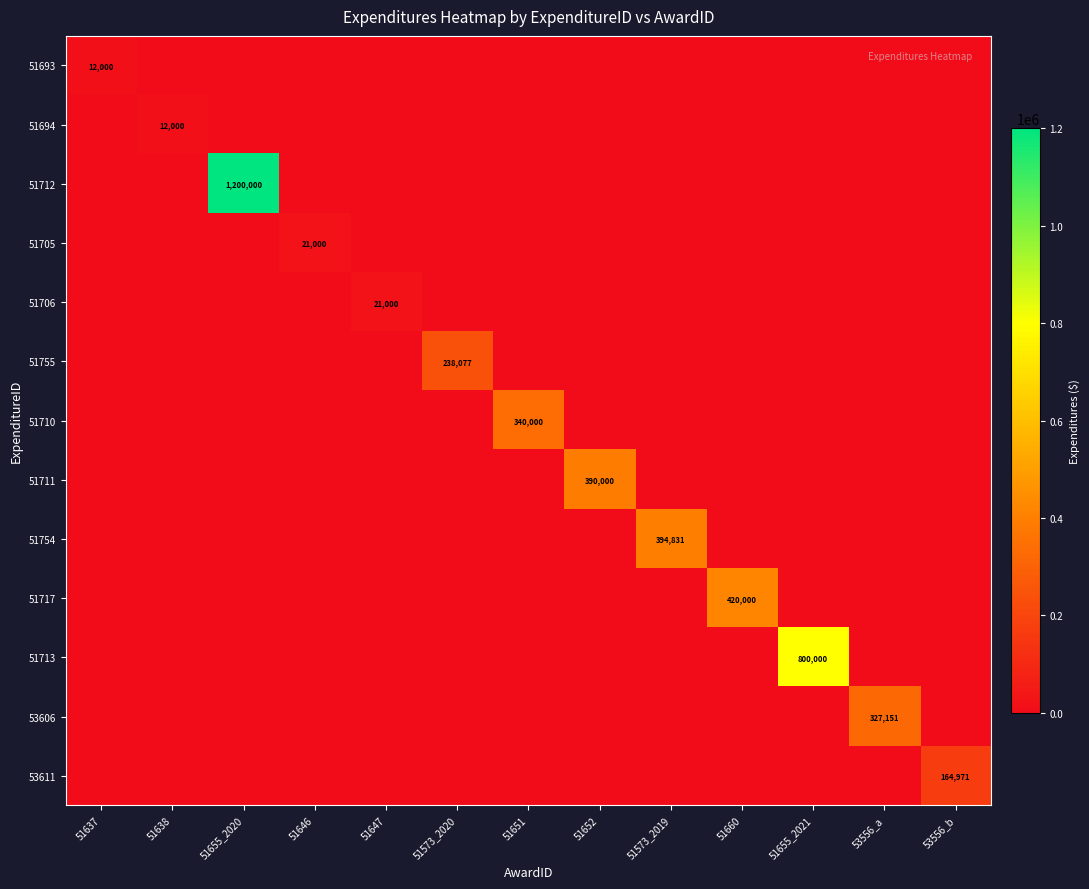

At which category does the chart reach its minimum across all series?

51638